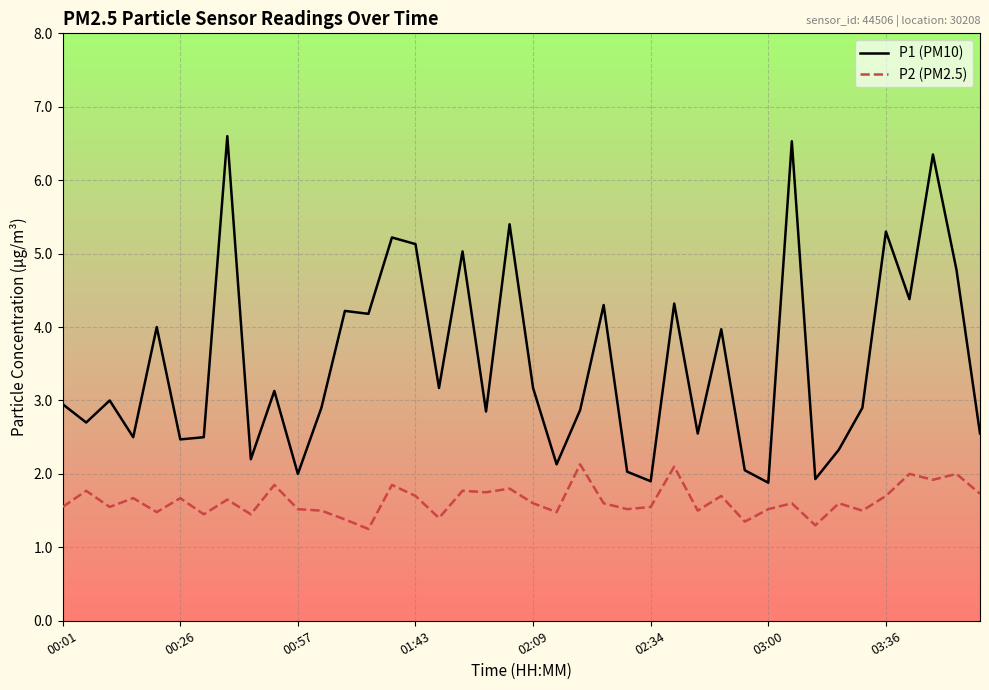

What are all the series names shown in the legend?

P1 (PM10), P2 (PM2.5)